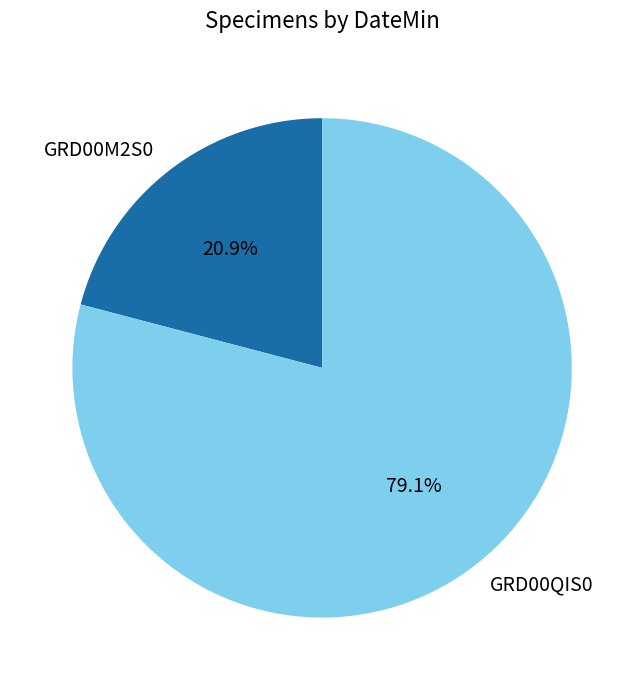

Is there a majority slice in this chart?

Yes